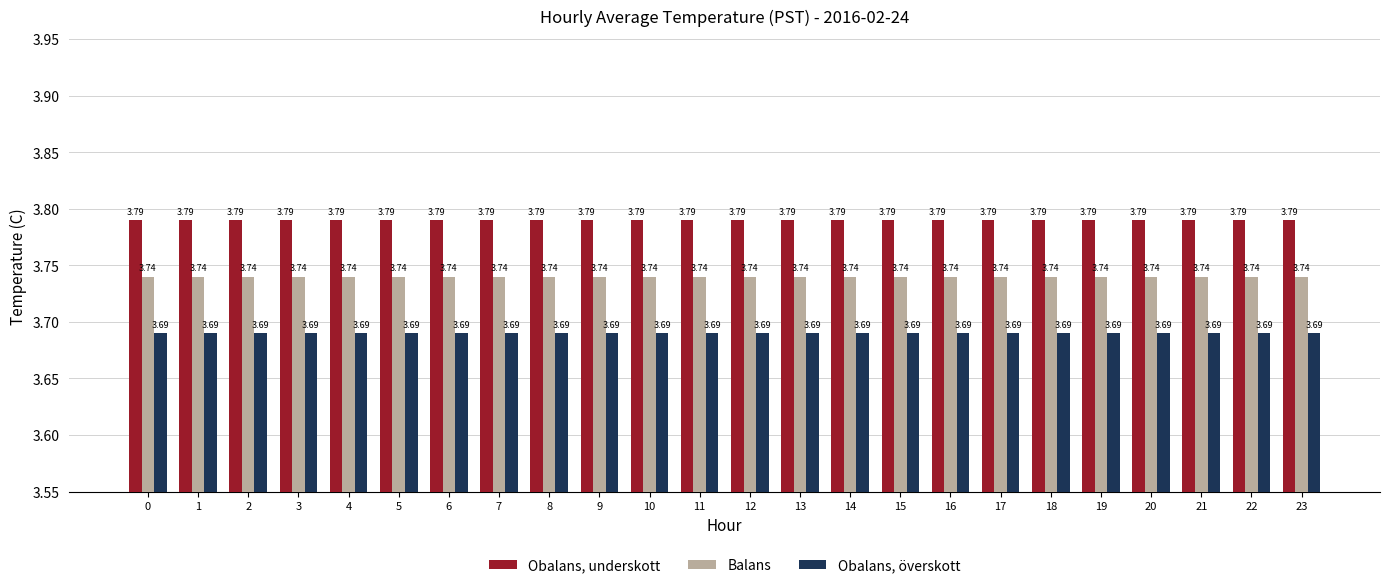

What is the sum of all Obalans, överskott values?

88.6